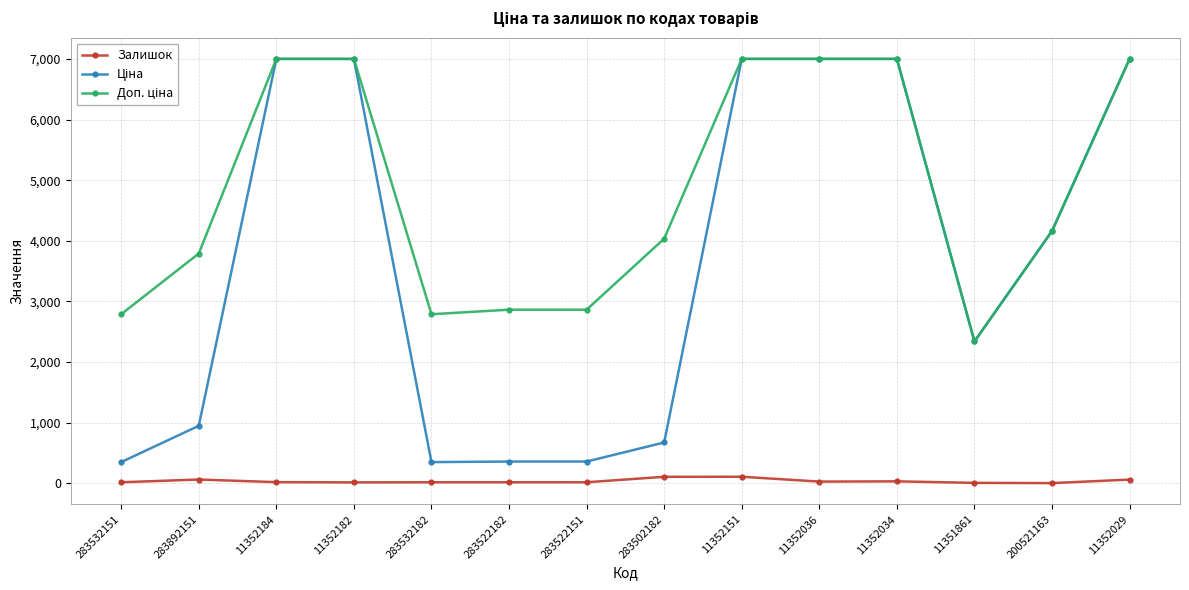

Is it true that Залишок equals 6.0 at 11351861?

True